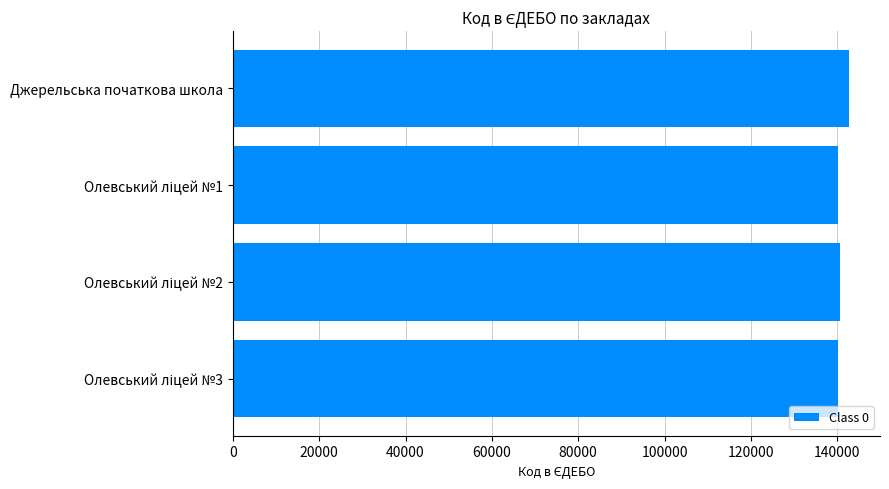

What is the maximum value shown in the chart?

142779